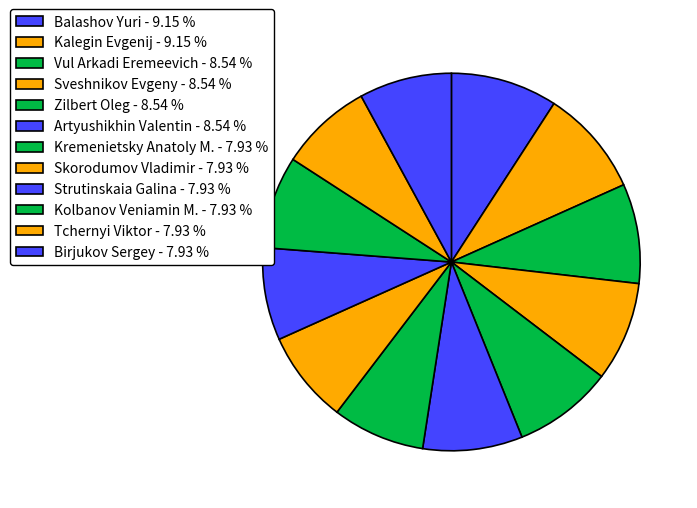

Does Kolbanov Veniamin M. represent more than half of the total?

No